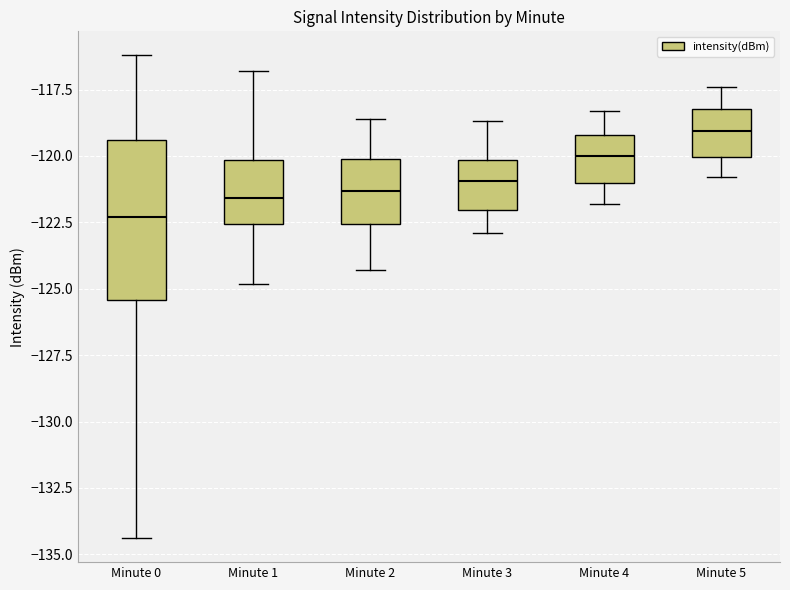

Comparing the boxes themselves (not the whiskers), which one is the tallest?

Minute 0